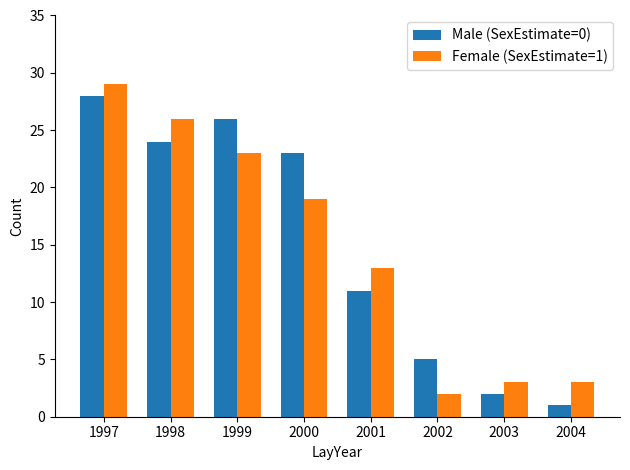

Reading right to left, transcribe all the data shown in this chart.

Male (SexEstimate=0): 2004=1	2003=2	2002=5	2001=11	2000=23	1999=26	1998=24	1997=28
Female (SexEstimate=1): 2004=3	2003=3	2002=2	2001=13	2000=19	1999=23	1998=26	1997=29